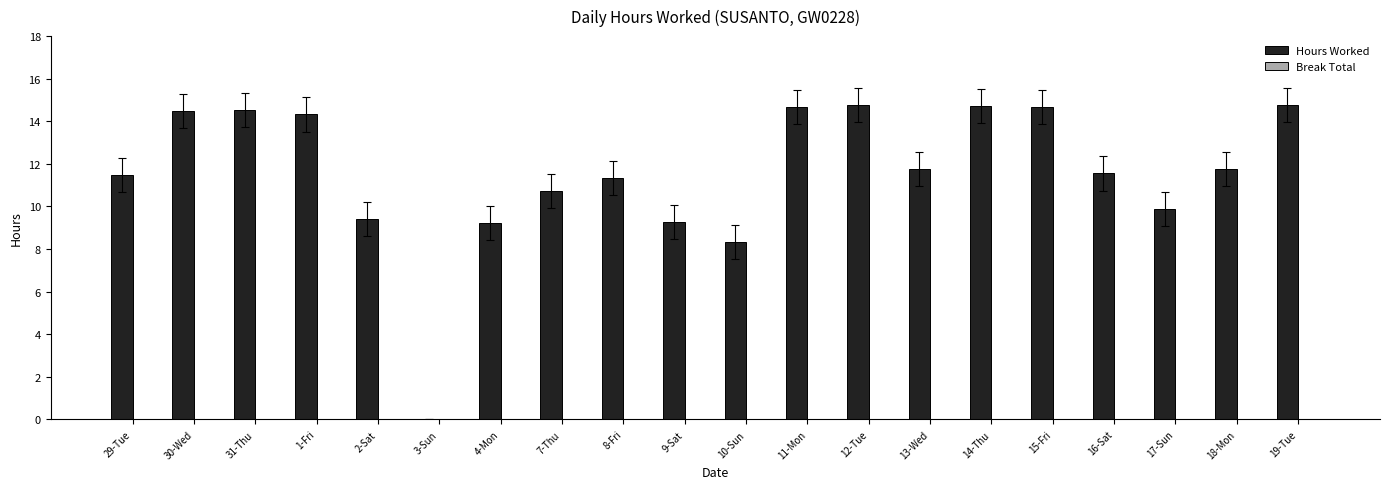

Where does the data first go above 11?

29-Tue